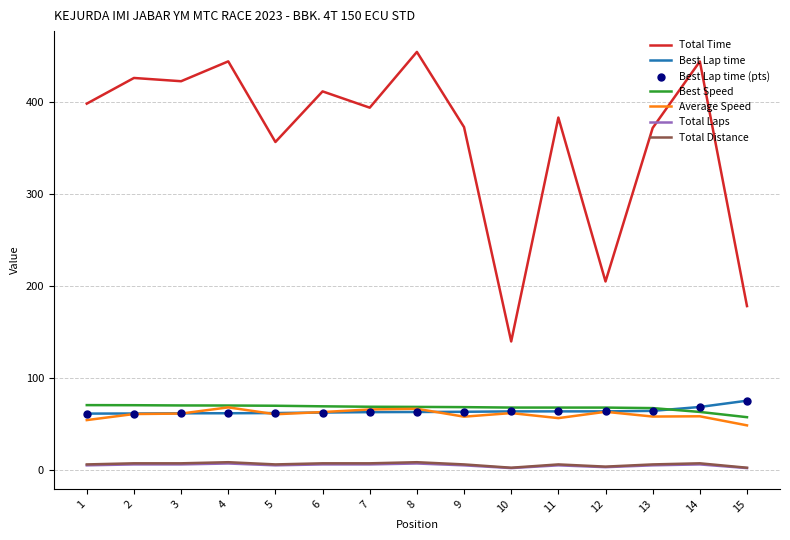

Which series has the largest range (max minus min)?

Total Time